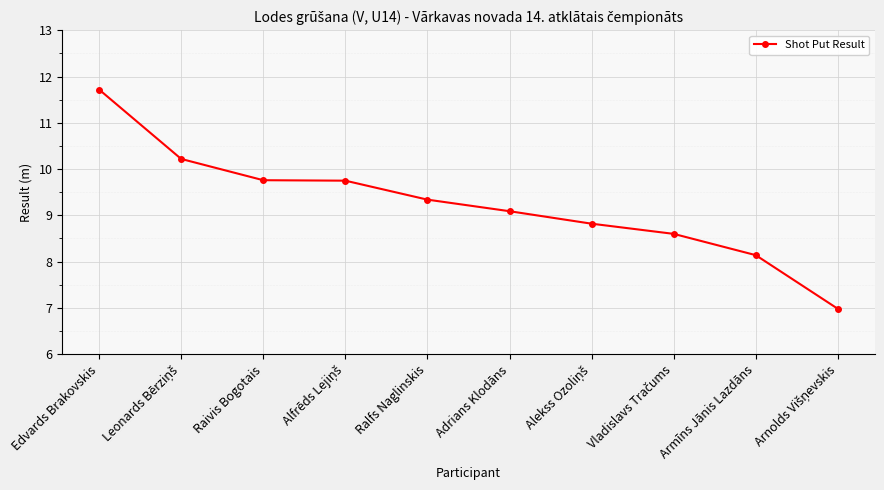

What is the sum of all values?

92.4